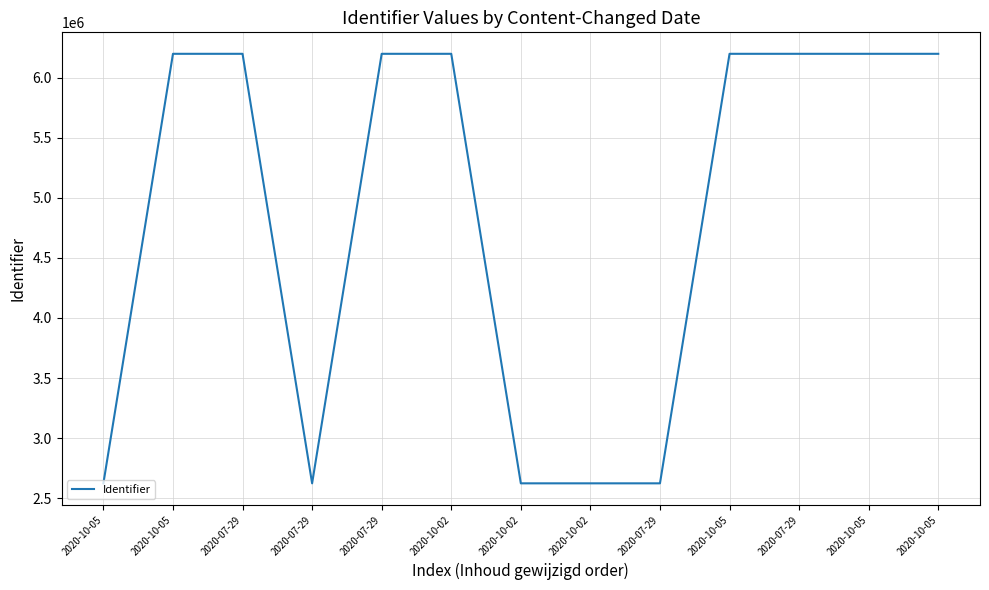

What is the sum of all values?

62717512